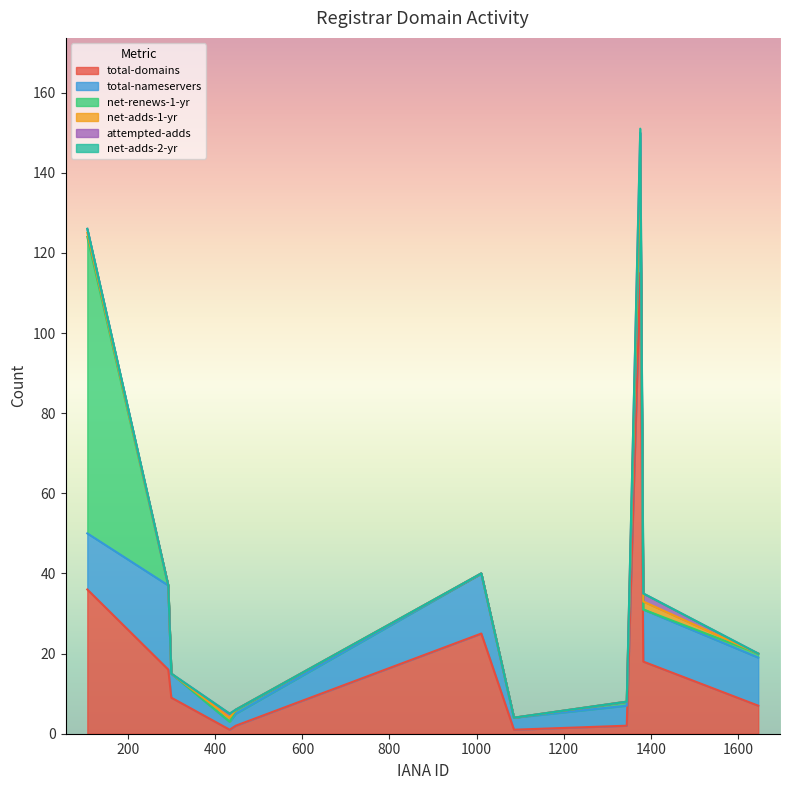

Reading right to left, list all the values displayed in this chart.

total-domains: CSC Corporation Service Company=9	MarkMonitor=16	SafeNames=2	OVH SAS=1	Soluciones Corporativas IP S.L=18	101 Domain GRS Ltd.=25	Marcaria.com=1	Openprovider=7	Key-Systems=2	Instra=115	Ascio Technologies=36
total-nameservers: CSC Corporation Service Company=6	MarkMonitor=21	SafeNames=3	OVH SAS=2	Soluciones Corporativas IP S.L=13	101 Domain GRS Ltd.=15	Marcaria.com=3	Openprovider=12	Key-Systems=5	Instra=22	Ascio Technologies=14
net-renews-1-yr: CSC Corporation Service Company=0	MarkMonitor=0	SafeNames=1	OVH SAS=0	Soluciones Corporativas IP S.L=0	101 Domain GRS Ltd.=0	Marcaria.com=0	Openprovider=1	Key-Systems=1	Instra=2	Ascio Technologies=74
net-adds-1-yr: CSC Corporation Service Company=0	MarkMonitor=0	SafeNames=0	OVH SAS=1	Soluciones Corporativas IP S.L=2	101 Domain GRS Ltd.=0	Marcaria.com=0	Openprovider=0	Key-Systems=0	Instra=5	Ascio Technologies=1
attempted-adds: CSC Corporation Service Company=0	MarkMonitor=0	SafeNames=0	OVH SAS=1	Soluciones Corporativas IP S.L=2	101 Domain GRS Ltd.=0	Marcaria.com=0	Openprovider=0	Key-Systems=0	Instra=6	Ascio Technologies=1
net-adds-2-yr: CSC Corporation Service Company=0	MarkMonitor=0	SafeNames=0	OVH SAS=0	Soluciones Corporativas IP S.L=0	101 Domain GRS Ltd.=0	Marcaria.com=0	Openprovider=0	Key-Systems=0	Instra=1	Ascio Technologies=0